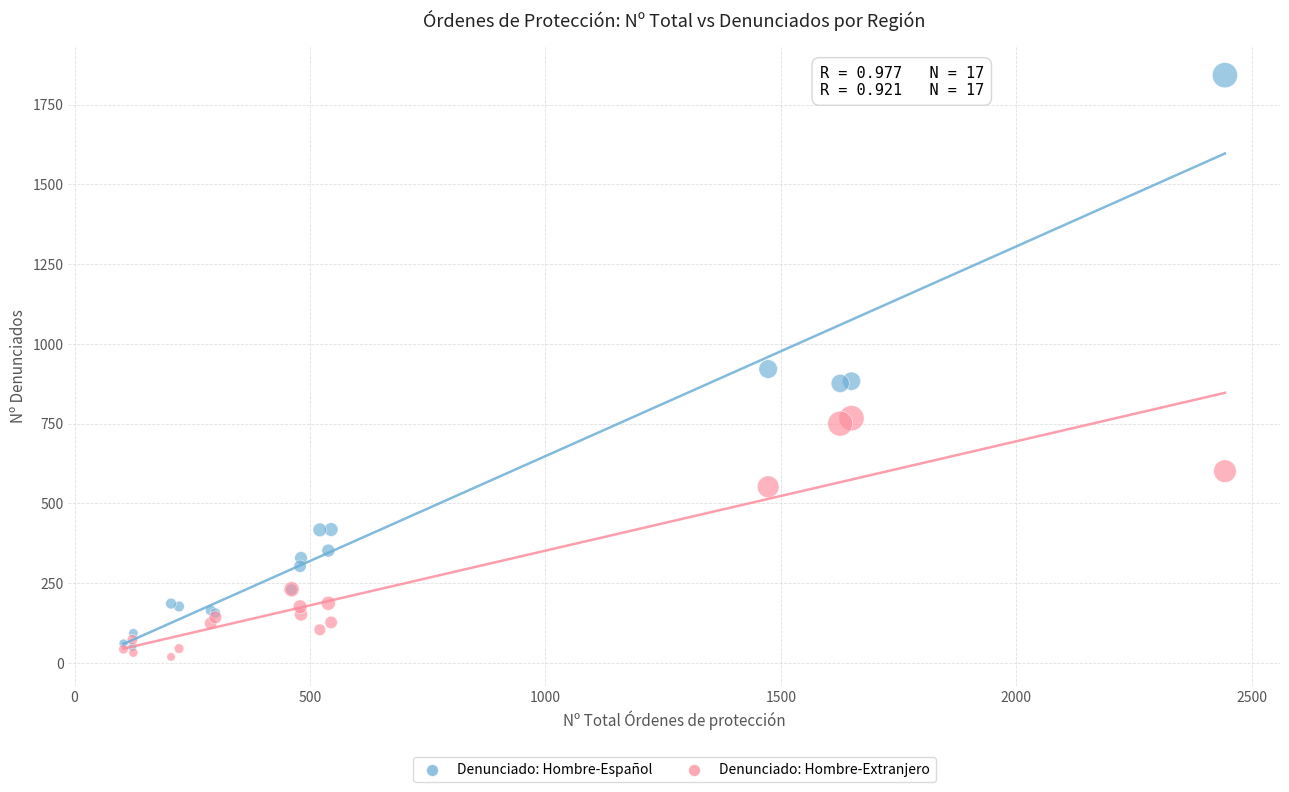

In the Denunciado: Hombre-Español series, what Y value is closest to 946?

921